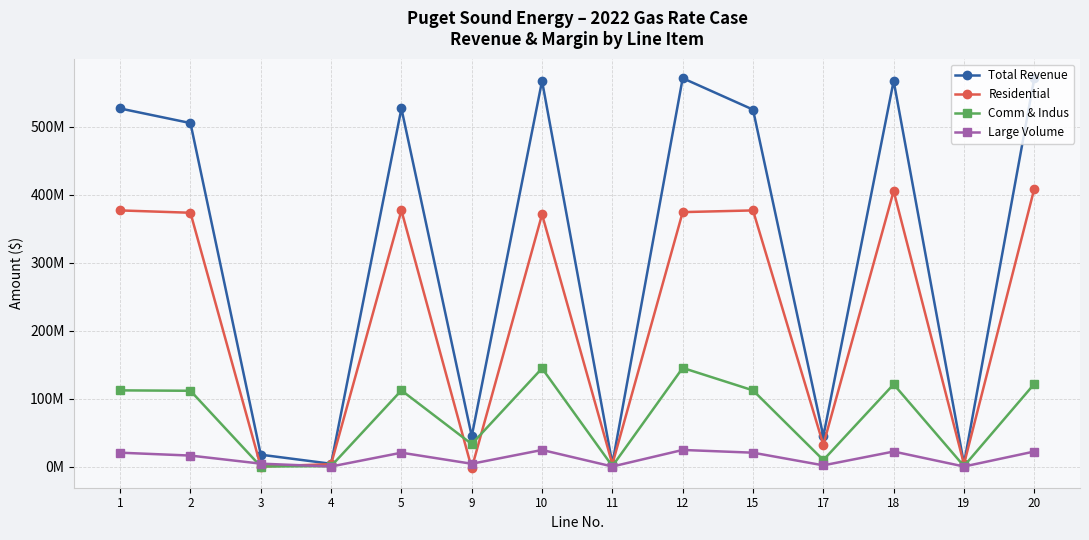

At which category does Comm & Indus reach its first local peak?

5